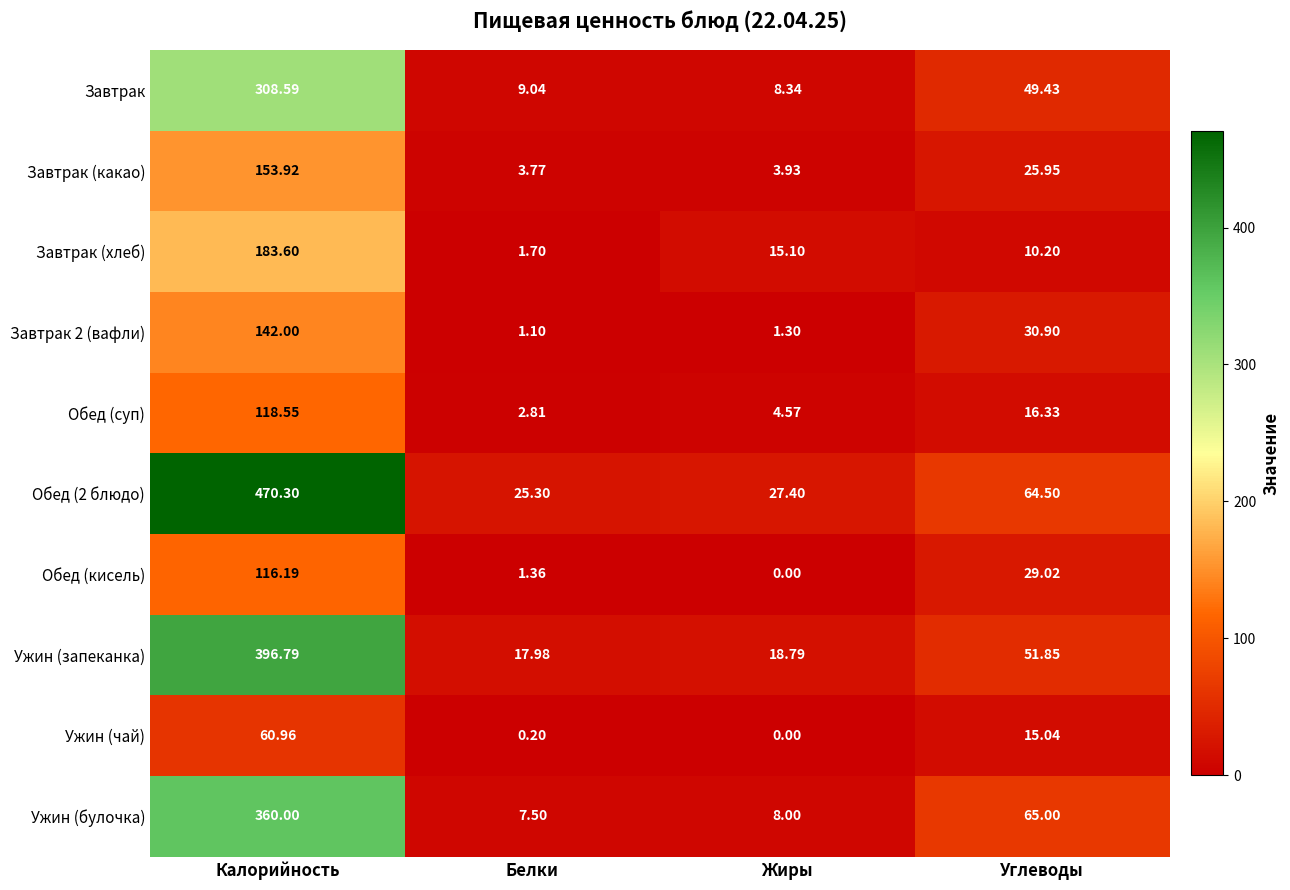

Which label corresponds to the largest value in the chart?

Калорийность